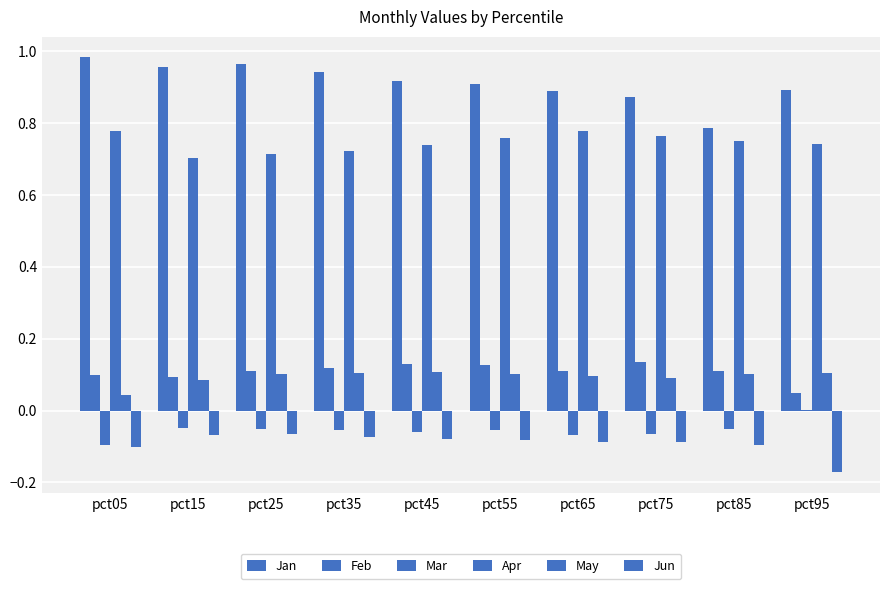

How many distinct data groups are displayed?

6